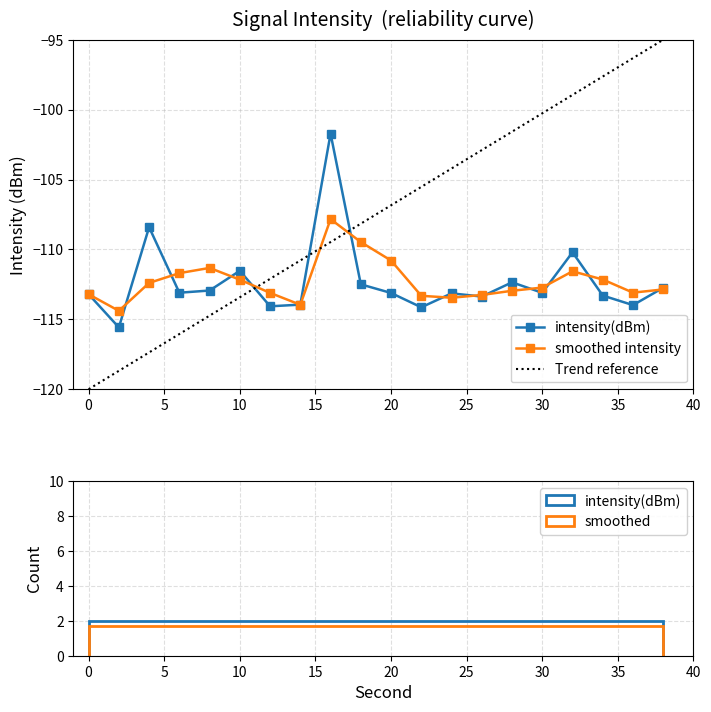

How many distinct data groups are displayed?

2